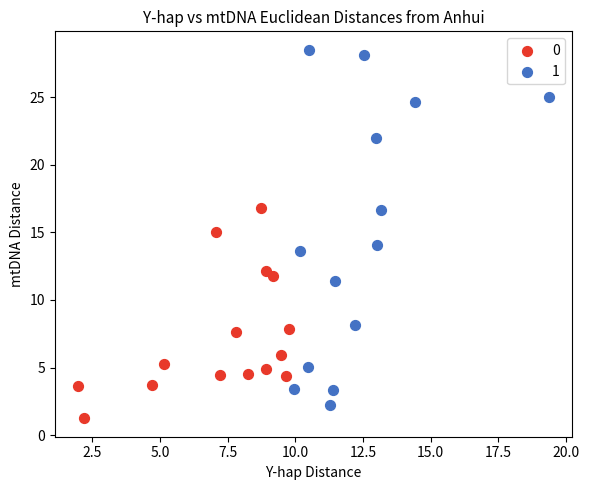

What are all the series names shown in the legend?

0, 1